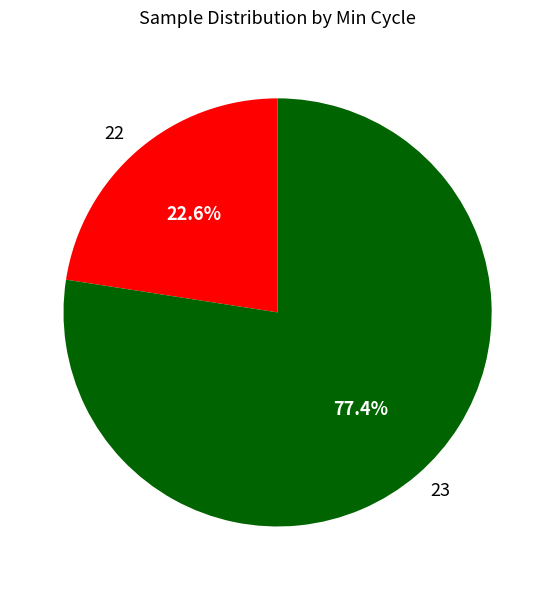

Rank the categories by value from highest to lowest.

23, 22